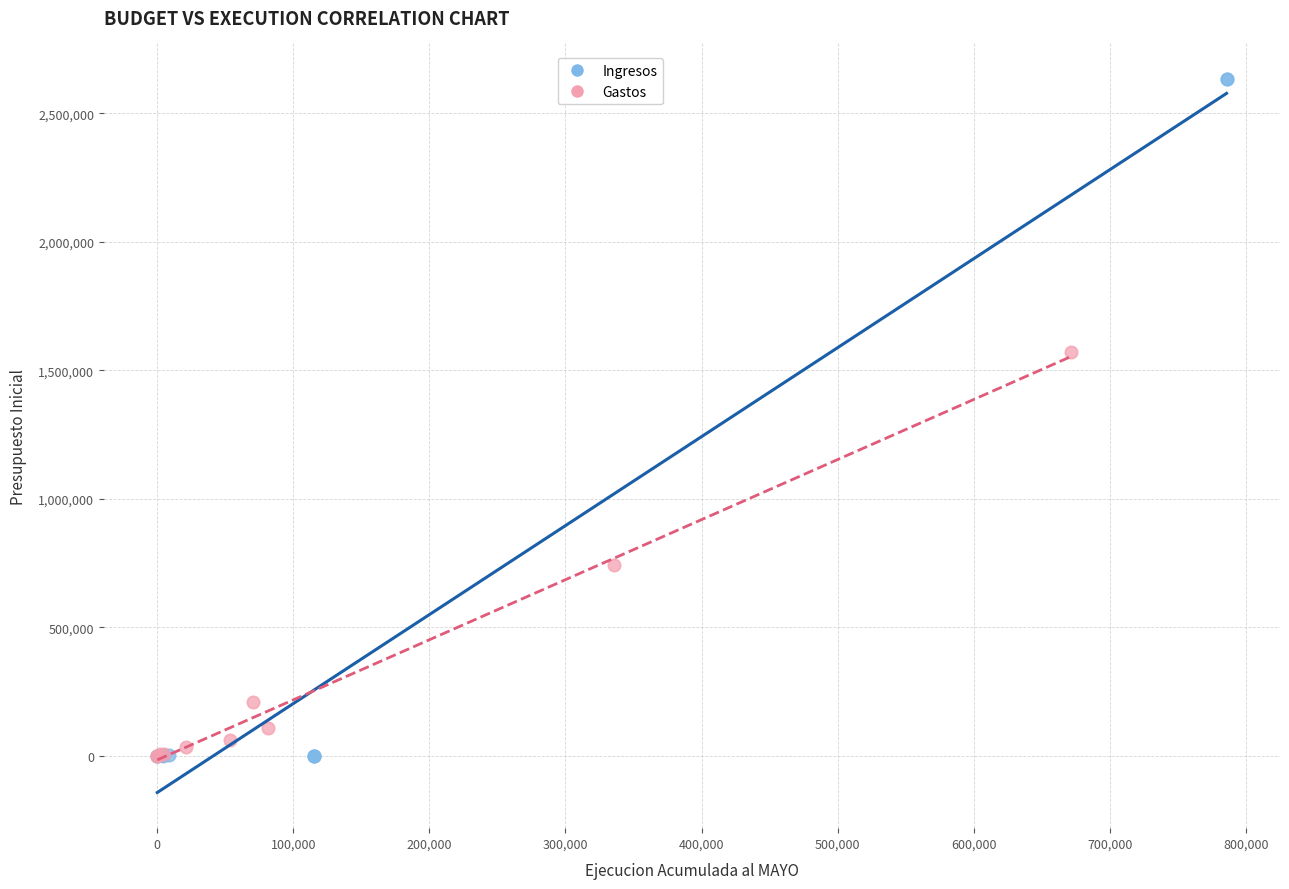

Which series has the widest spread of Y values?

Ingresos